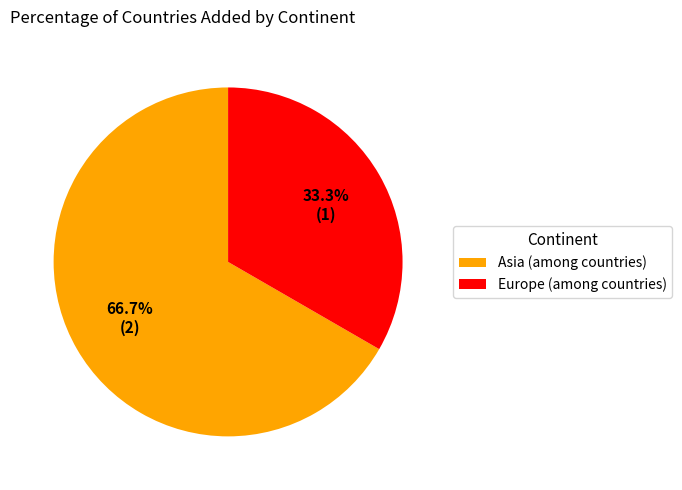

Which has a higher value, Asia (among countries) or Europe (among countries)?

Asia (among countries)